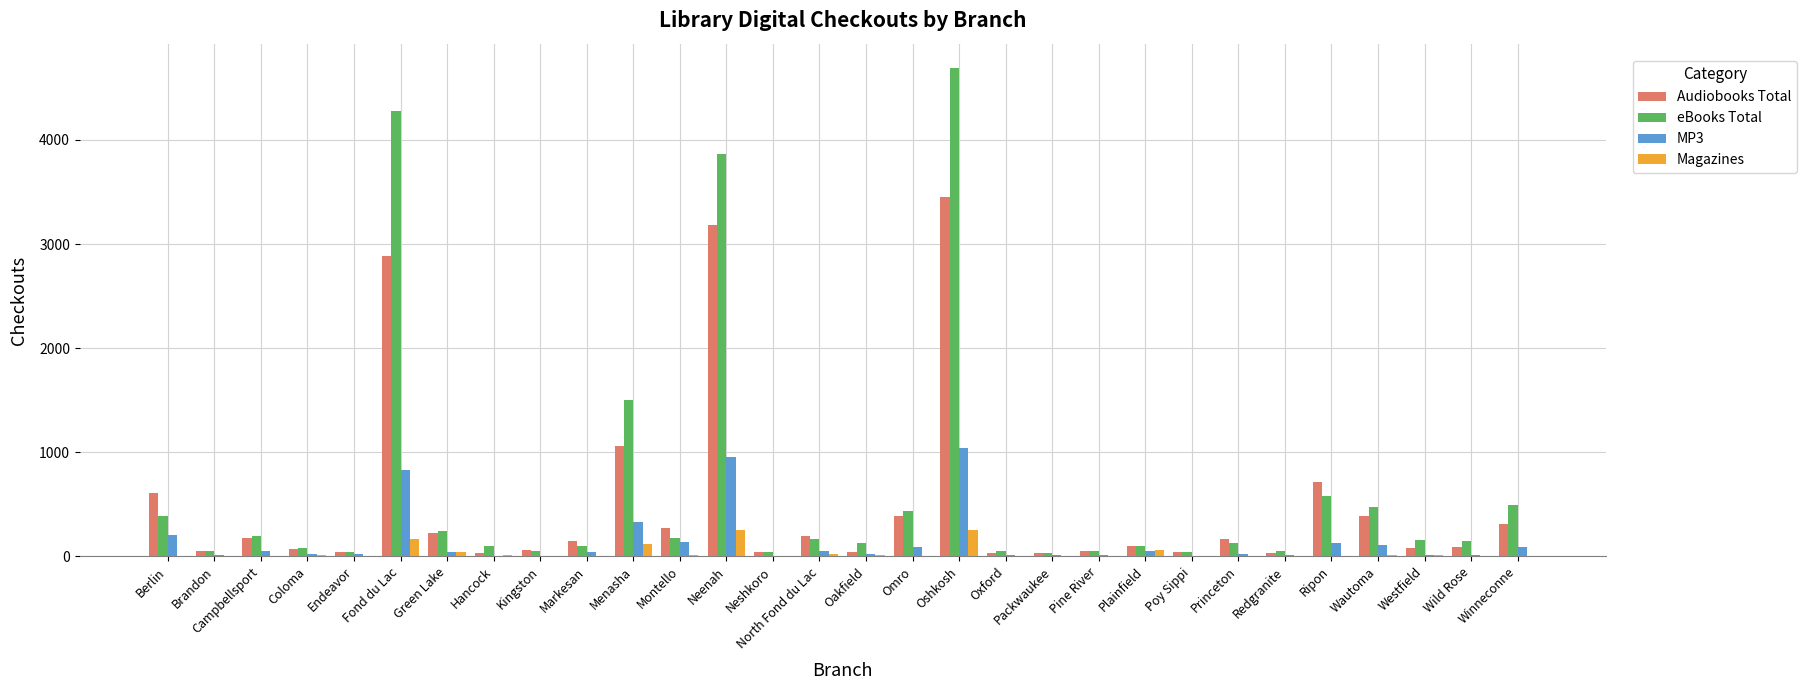

At which label does eBooks Total reach its peak?

Oshkosh